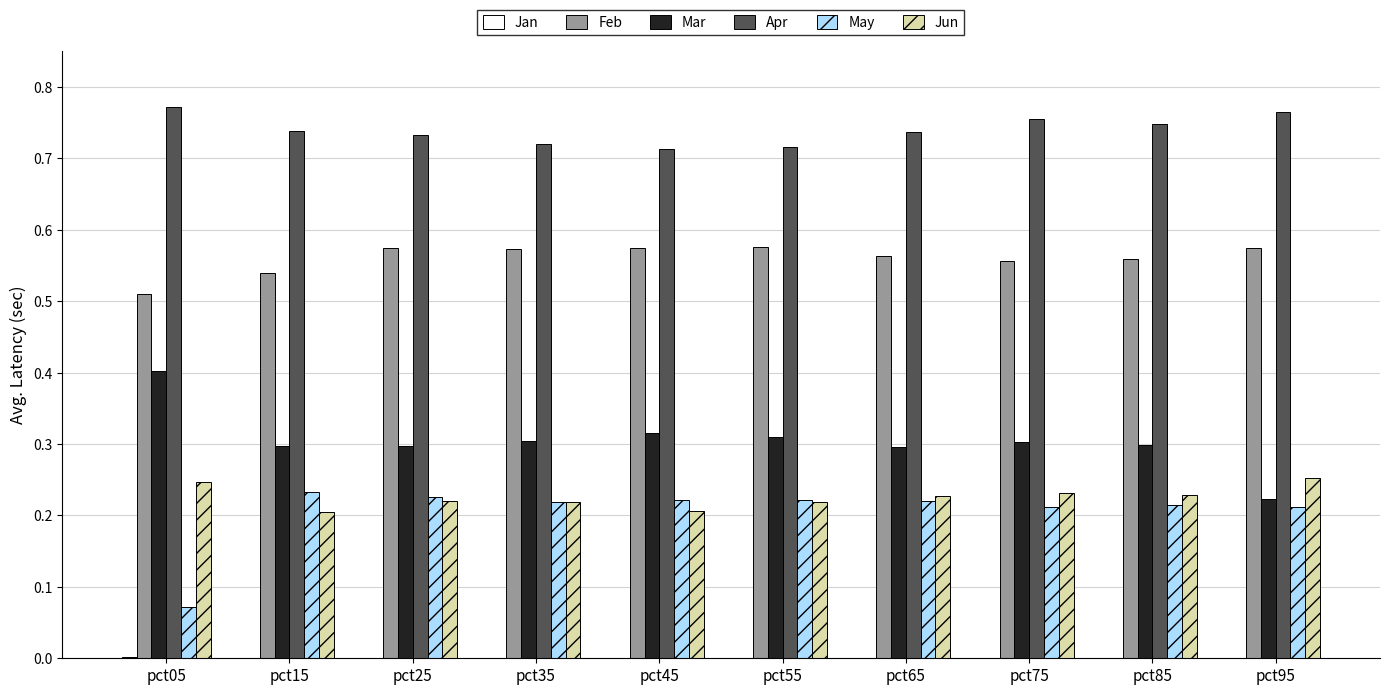

Is it true that Jun equals 0.2 at pct25?

True